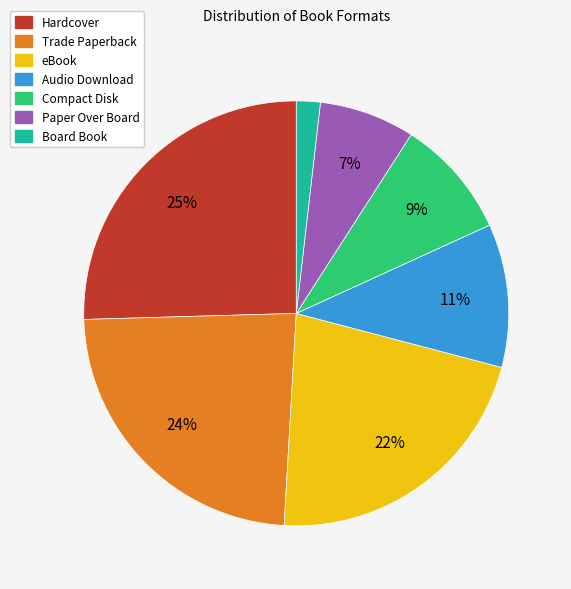

Which has a higher value, Paper Over Board or Compact Disk?

Compact Disk